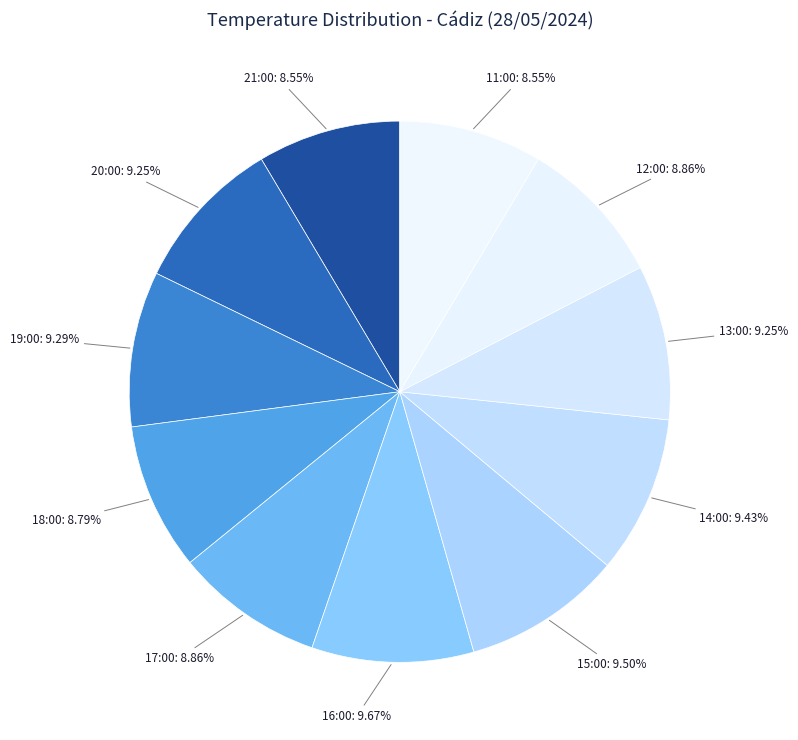

Combined, what portion of the pie is 21:00 and 18:00?

17.3%